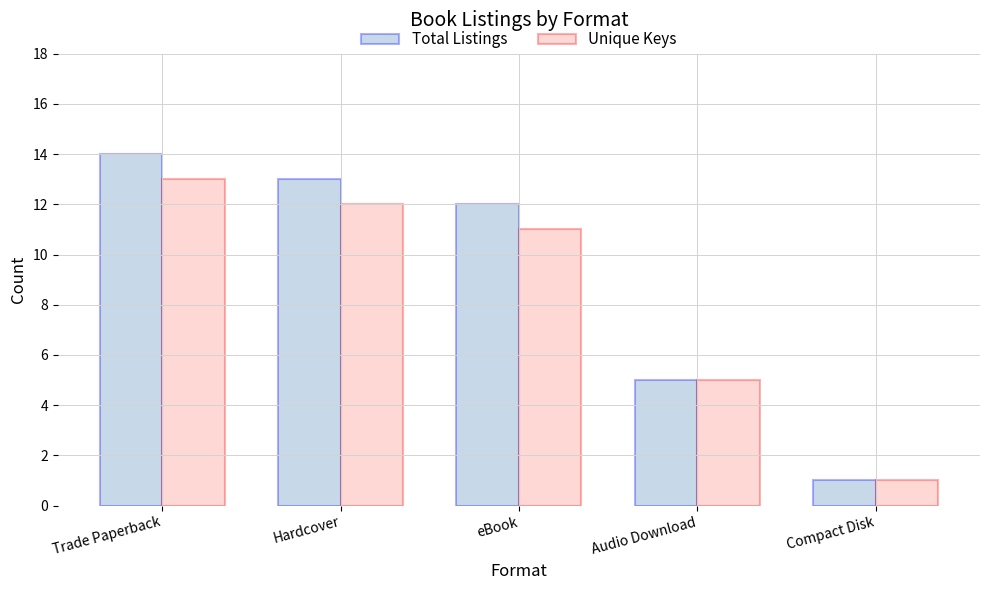

How many bars are there in each group?

2